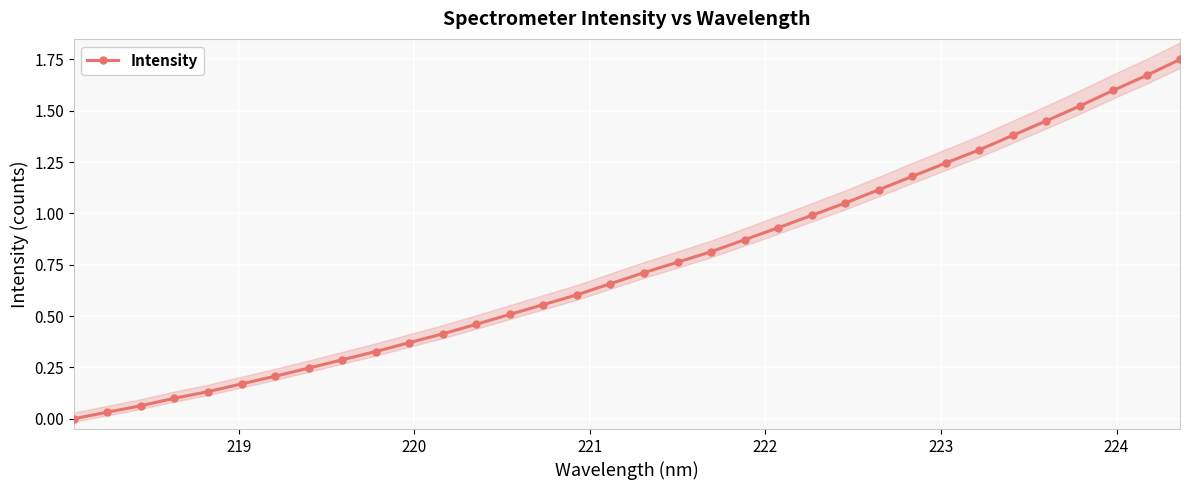

What is the average value?

0.7